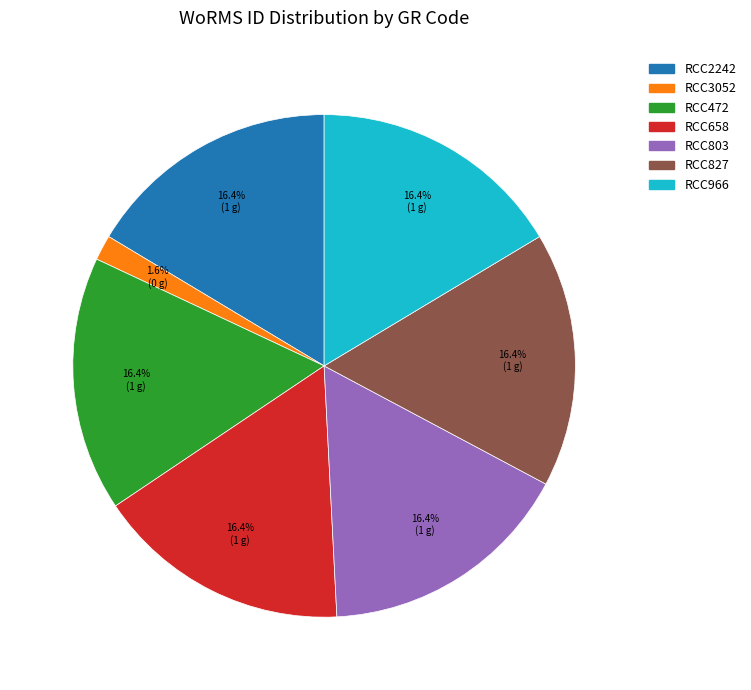

Count the number of slices in the pie.

7